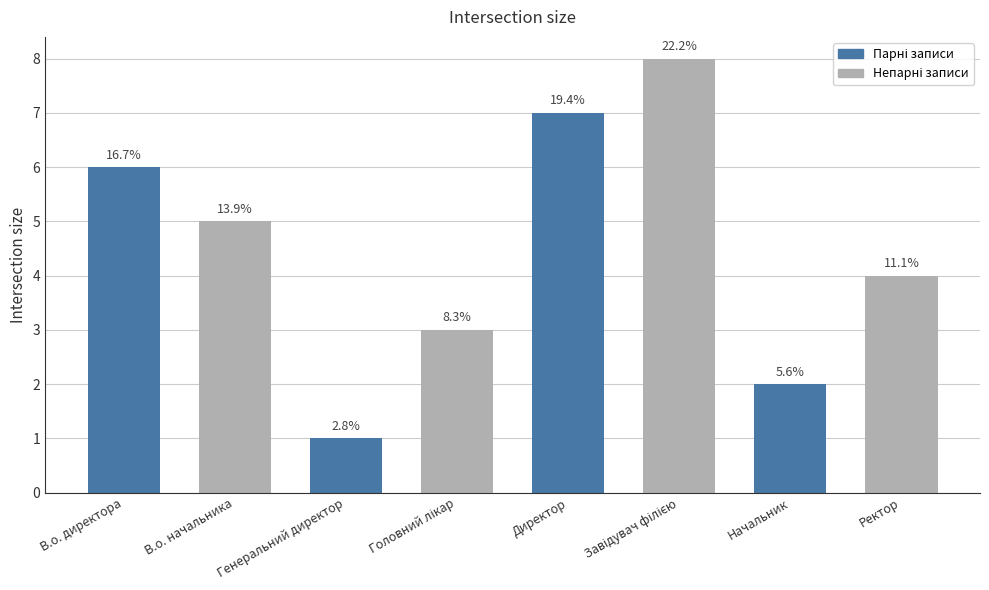

The value at В.о. начальника is 5. True or false?

True